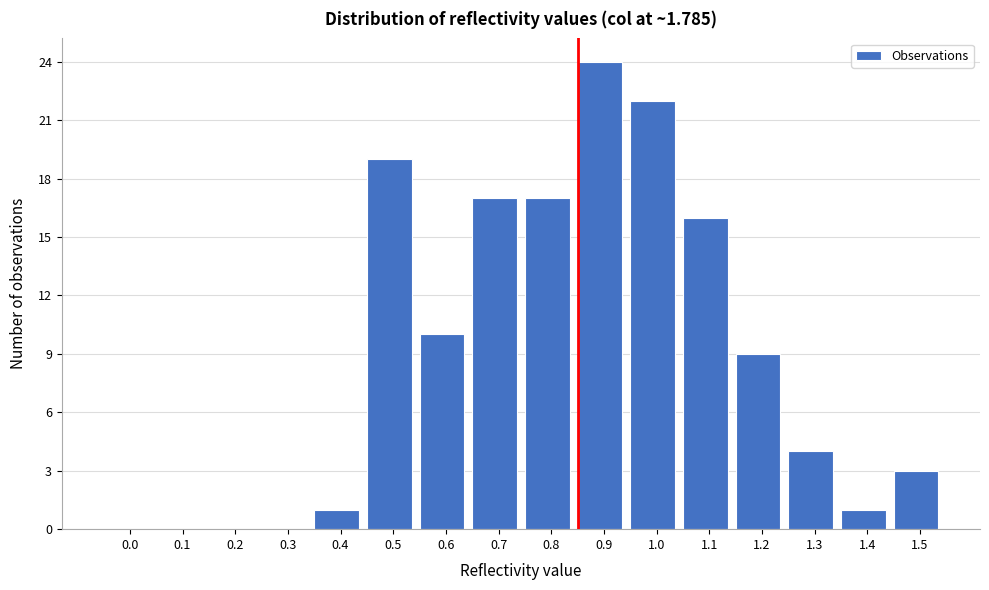

Reading left to right, extract all data points from this chart.

0.0=0	0.1=0	0.2=0	0.3=0	0.4=1	0.5=19	0.6=10	0.7=17	0.8=17	0.9=24	1.0=22	1.1=16	1.2=9	1.3=4	1.4=1	1.5=3